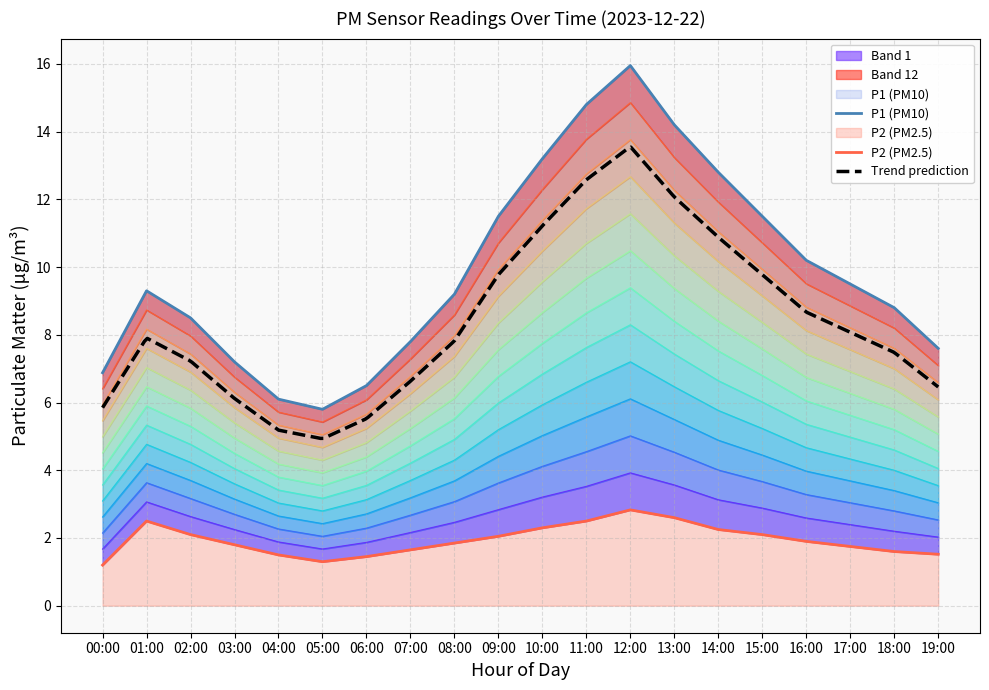

What is the difference between the P1 values at 02:00 and 17:00?

1.0